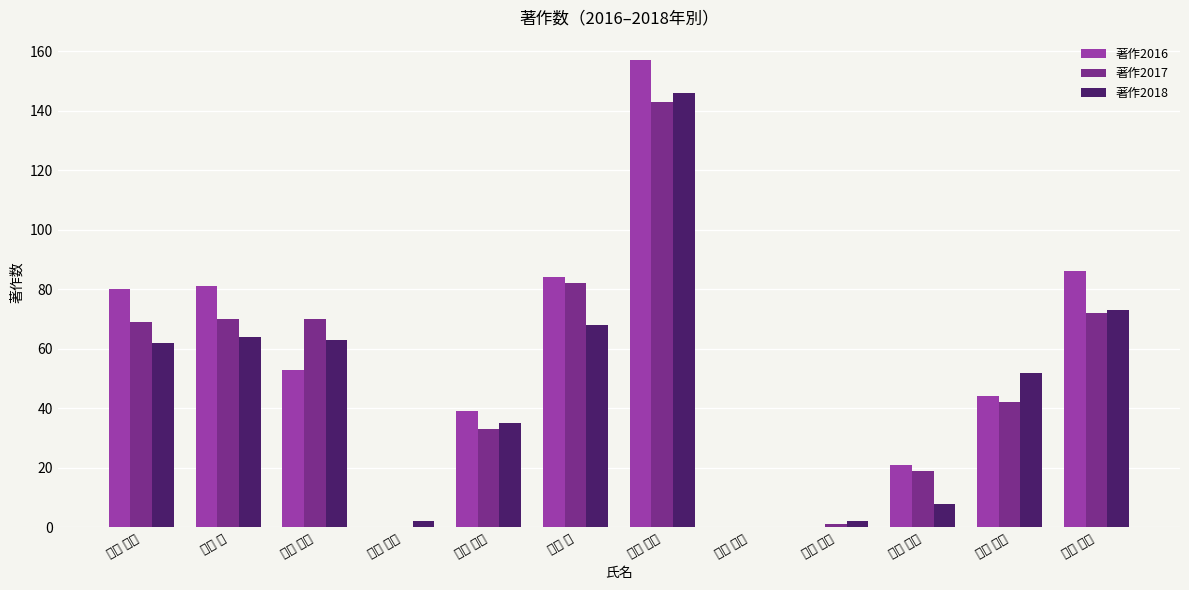

Reading left to right, what are all the values shown in this chart?

著作2016: 池本 哲也=80	居村 暁=81	岩橋 衆一=53	音井 威重=0	黒田 暁生=39	齋藤 裕=84	島田 光生=157	髙成 広起=0	谷原 史倫=0	船木 真理=21	松久 宗英=44	森根 裕二=86
著作2017: 池本 哲也=69	居村 暁=70	岩橋 衆一=70	音井 威重=0	黒田 暁生=33	齋藤 裕=82	島田 光生=143	髙成 広起=0	谷原 史倫=1	船木 真理=19	松久 宗英=42	森根 裕二=72
著作2018: 池本 哲也=62	居村 暁=64	岩橋 衆一=63	音井 威重=2	黒田 暁生=35	齋藤 裕=68	島田 光生=146	髙成 広起=0	谷原 史倫=2	船木 真理=8	松久 宗英=52	森根 裕二=73